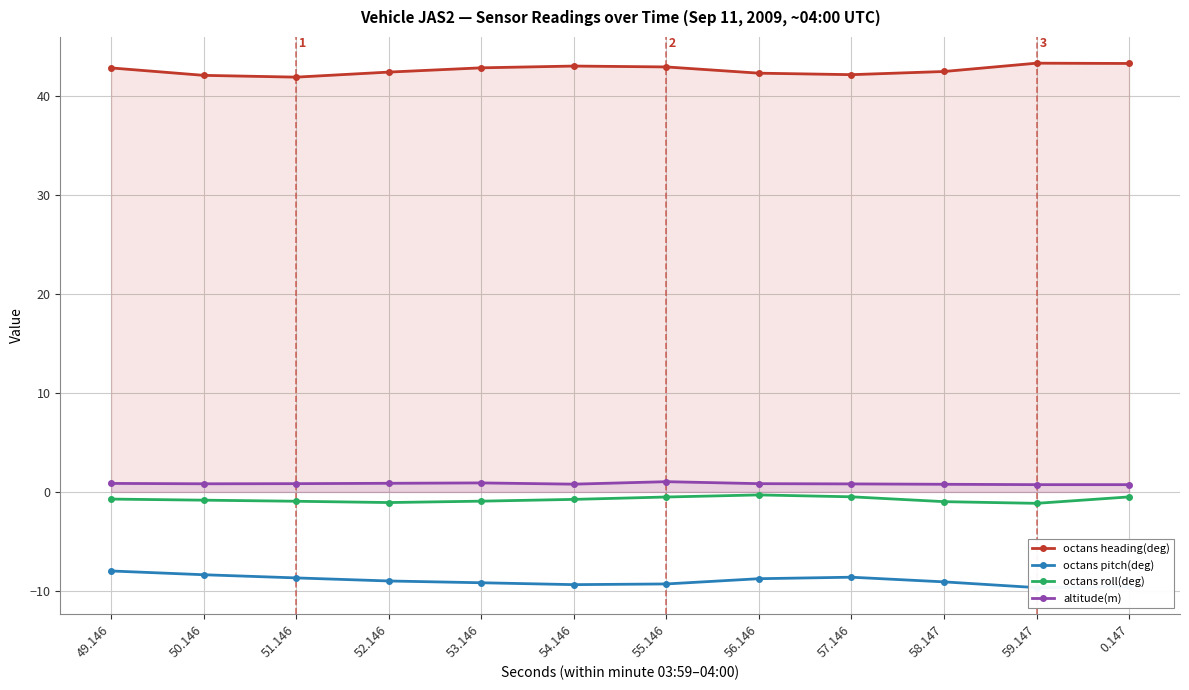

What is the sum of all octans heading(deg) values?

511.4